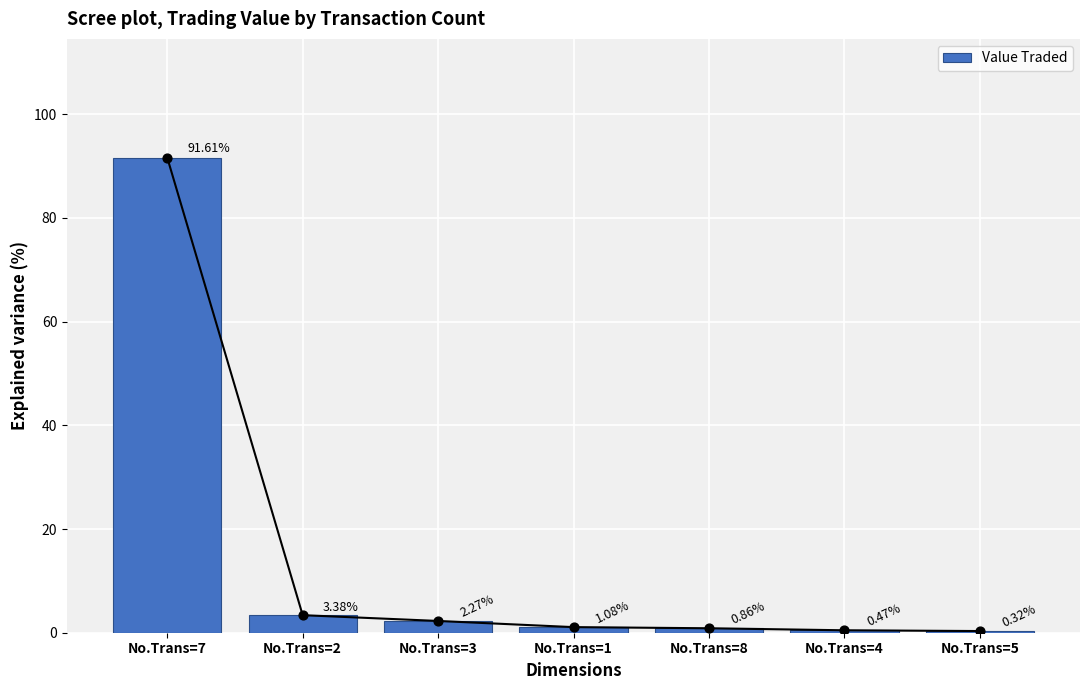

Which has a higher value, No.Trans=3 or No.Trans=1?

No.Trans=3